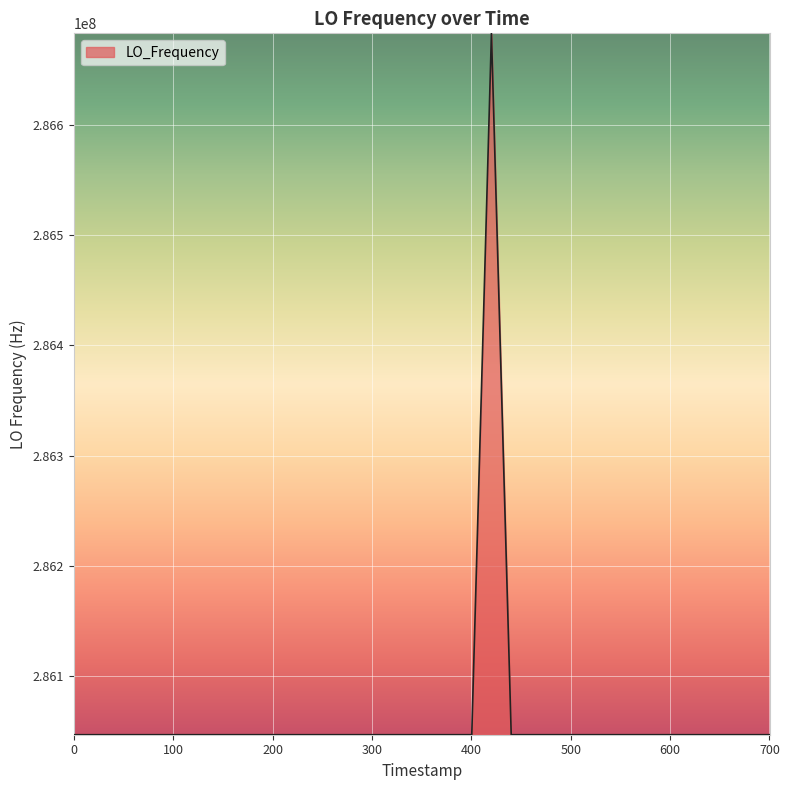

What is the greatest value displayed?

286682707.4